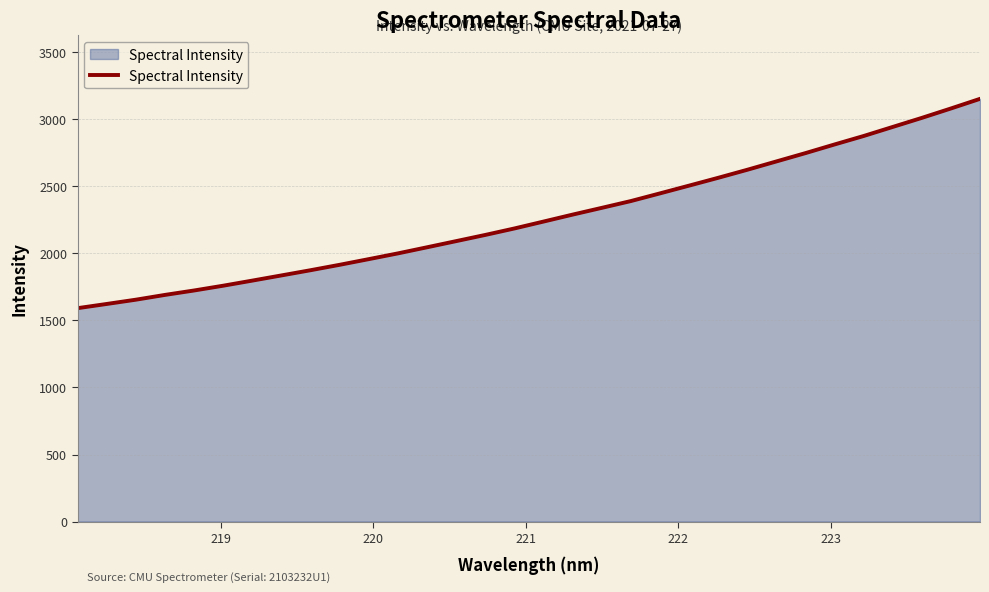

What is the minimum value shown in the chart?

1591.2